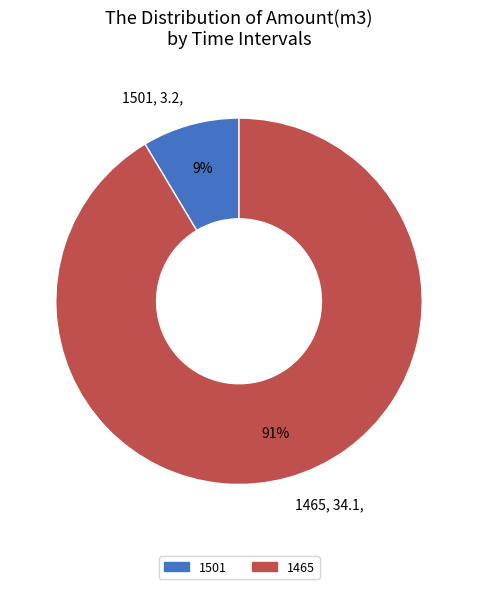

Is the sum of 1501, 3.2, and 1465, 34.1, greater than half?

Yes